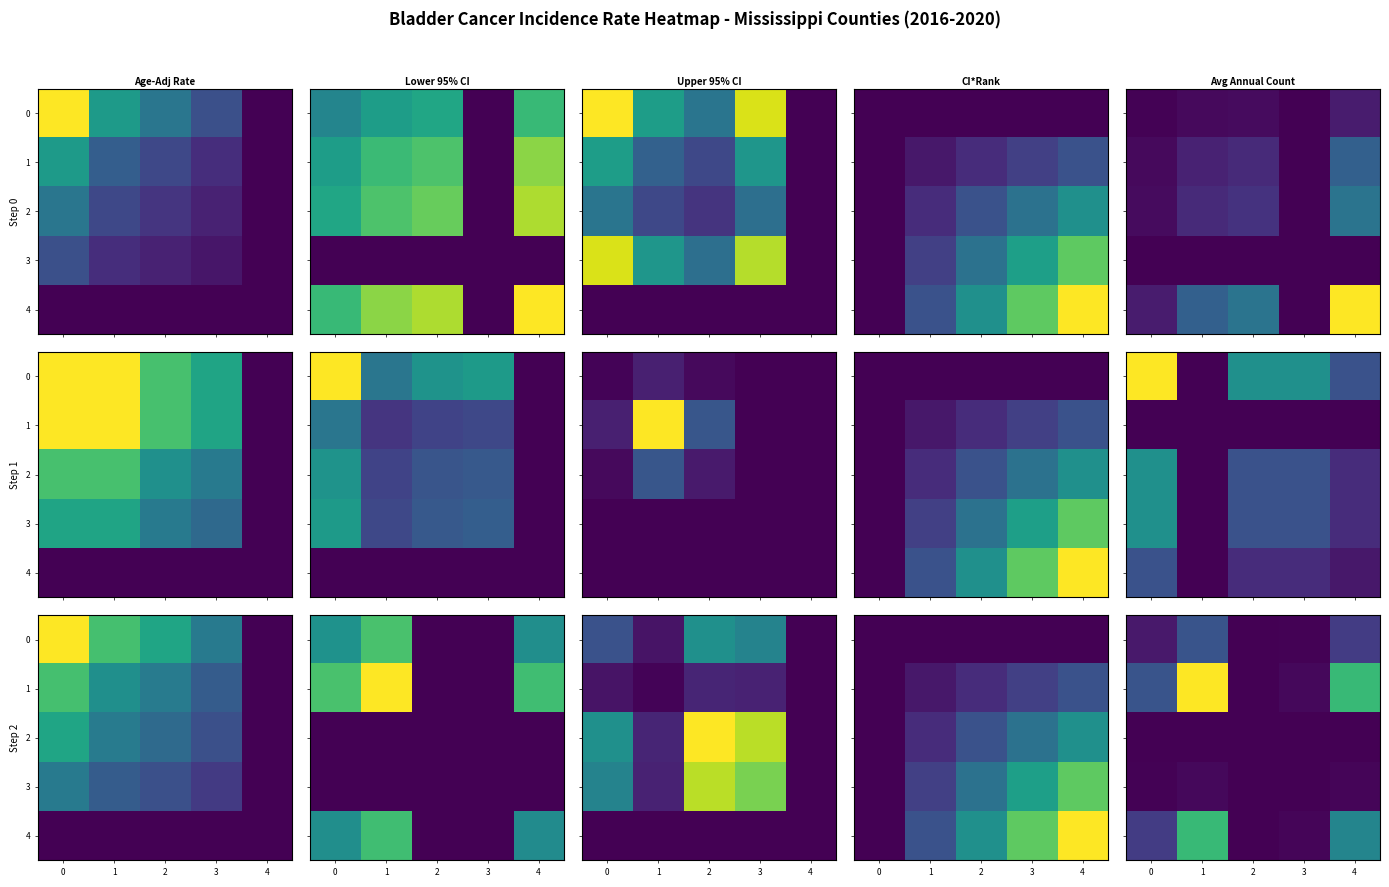

Rank the categories by 2 value from lowest to highest.

0, 1, 2, 3, 4